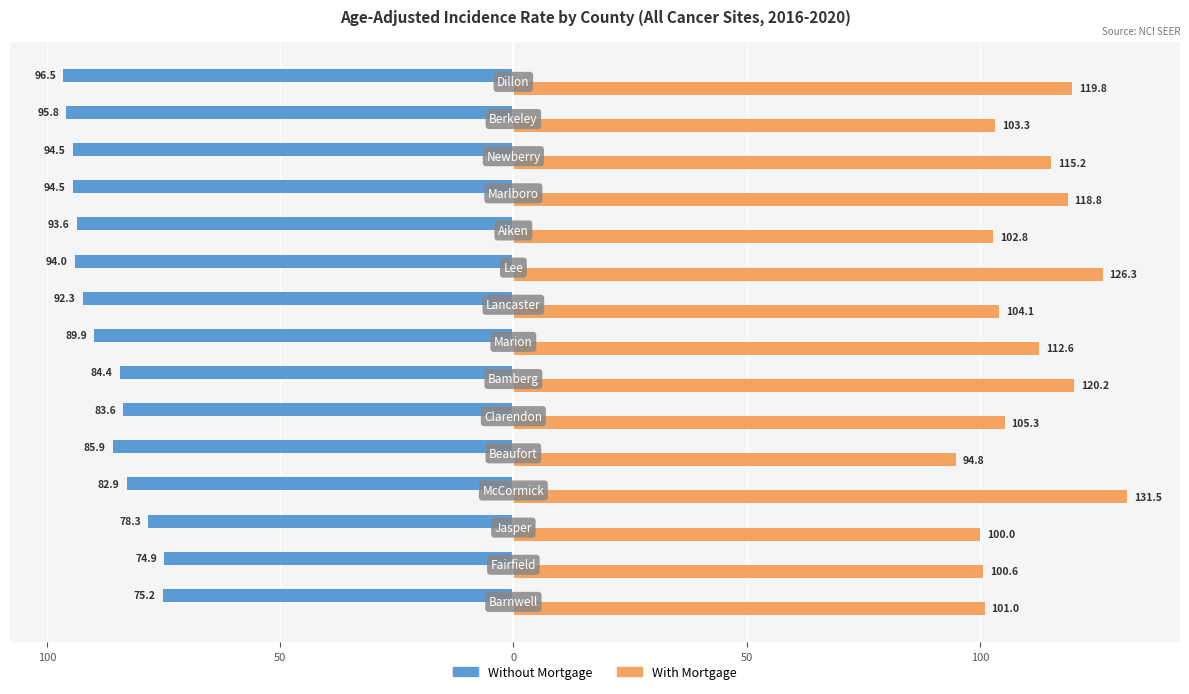

What is the greatest value displayed?

131.5